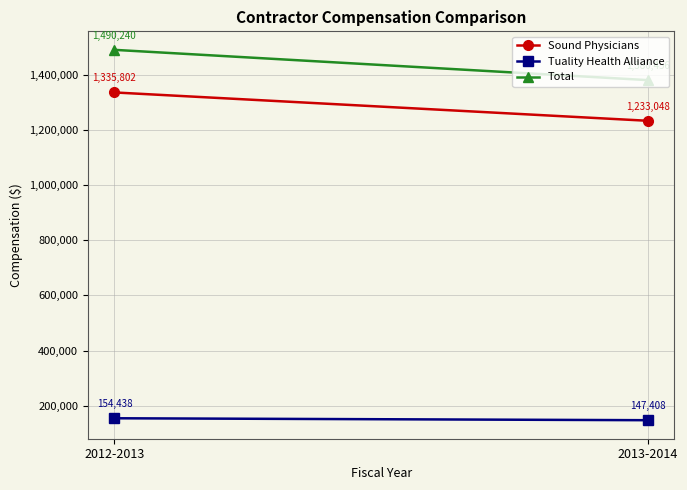

What is the spread (max minus min) of values at 2012-2013?

1335802